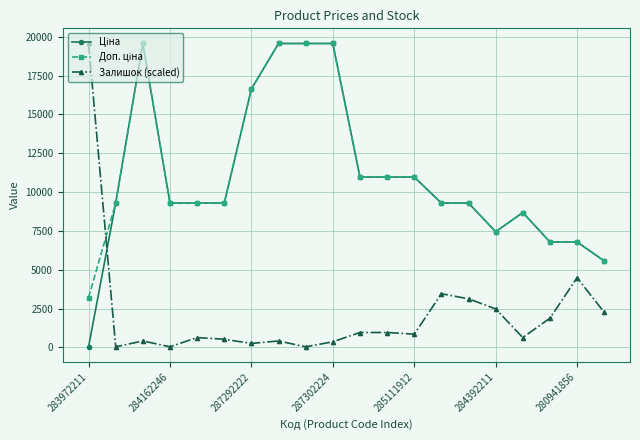

What is the value of the Залишок (scaled) point at the 6th from the left?

520.4